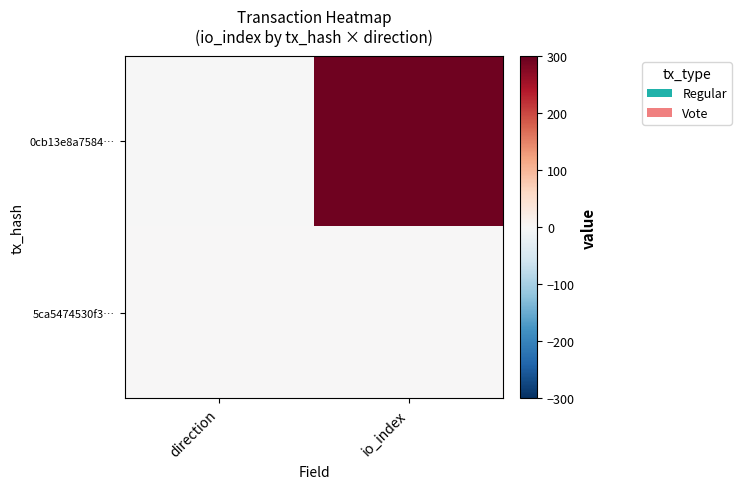

List the series in order of their peak value, highest first.

0cb13e8a7584…, 5ca5474530f3…